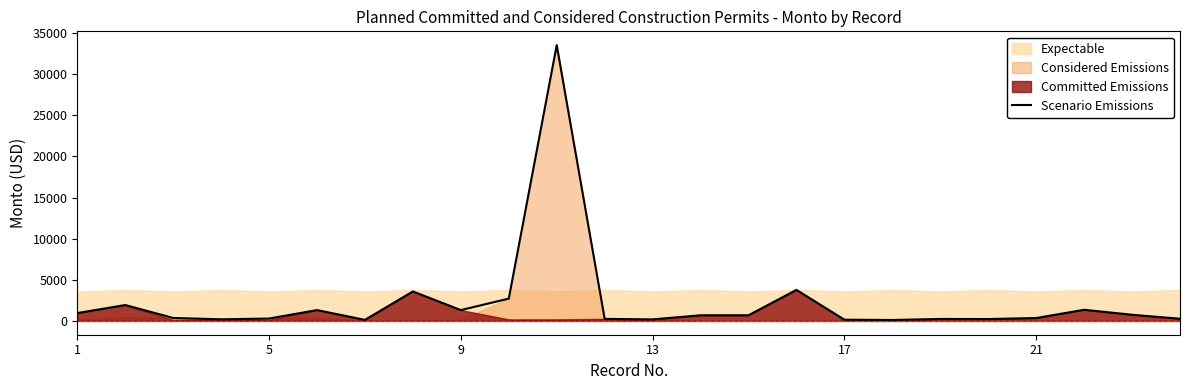

Reading left to right, transcribe all the data shown in this chart.

954.8	1932.7	359.0	199.6	288.6	1318.0	129.0	3584.1	1317.9	2714.3	33531.2	250.9	187.4	688.3	688.3	3773.8	150.7	115.0	242.0	231.0	351.8	1356.6	748.6	266.7